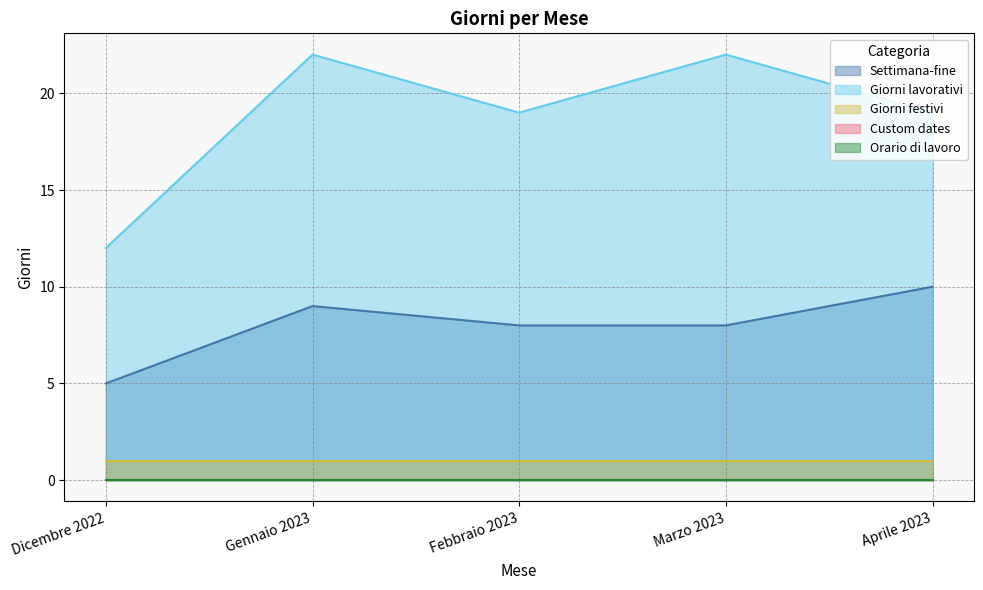

Rank the series by their maximum value, from highest to lowest.

Giorni lavorativi, Settimana-fine, Giorni festivi, Custom dates, Orario di lavoro